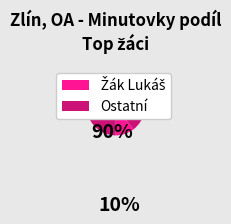

Does any single category account for the majority?

Yes